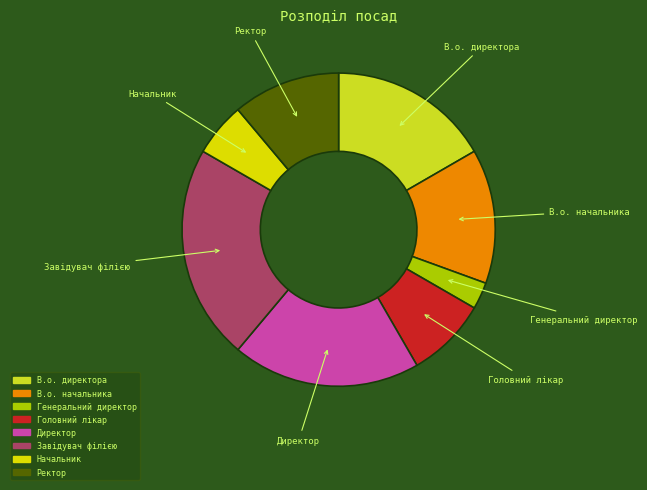

Between Завідувач філією and Ректор, which is larger?

Завідувач філією